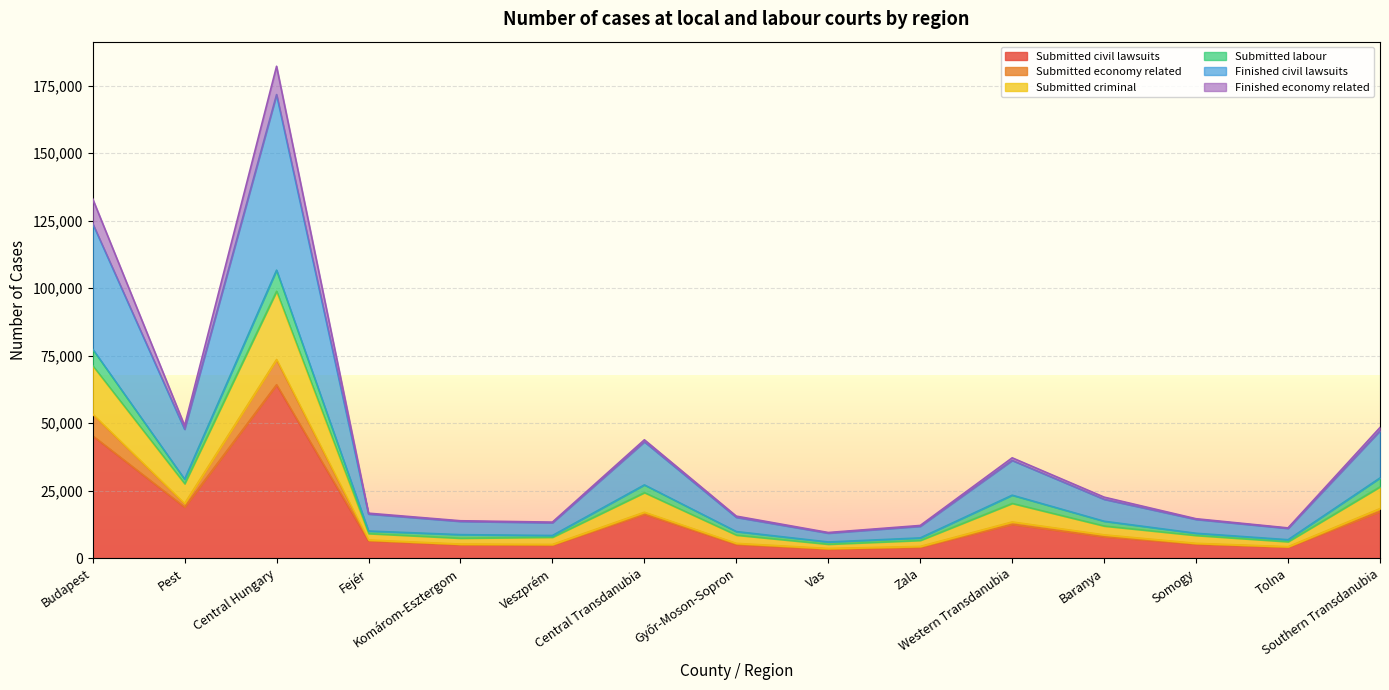

What is the maximum value for Submitted civil lawsuits?

64238